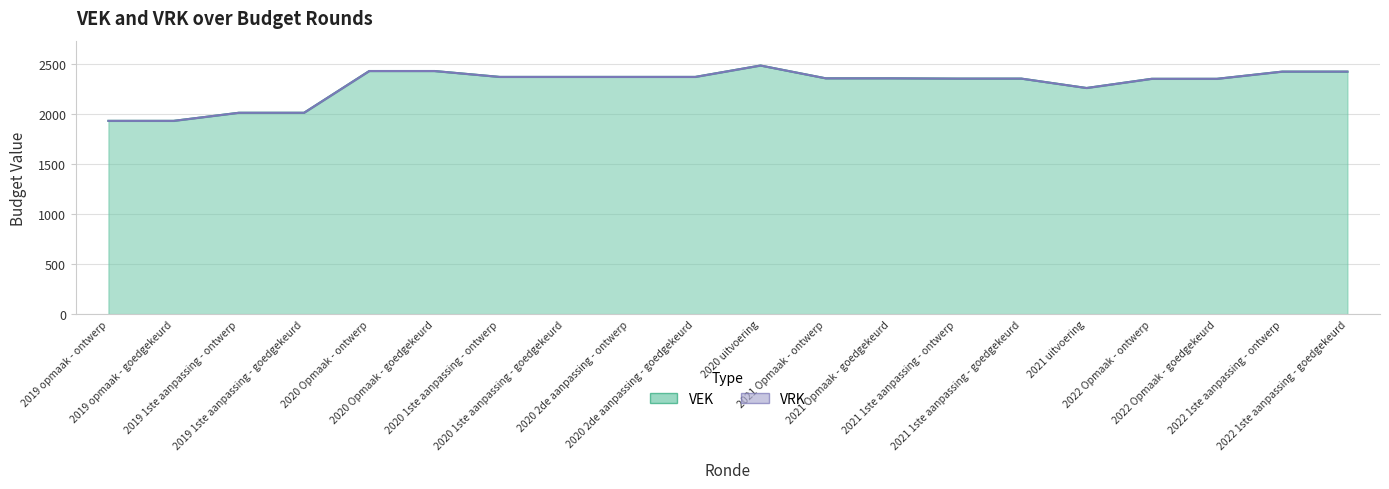

At which category does the data reach its first local peak?

2020 uitvoering